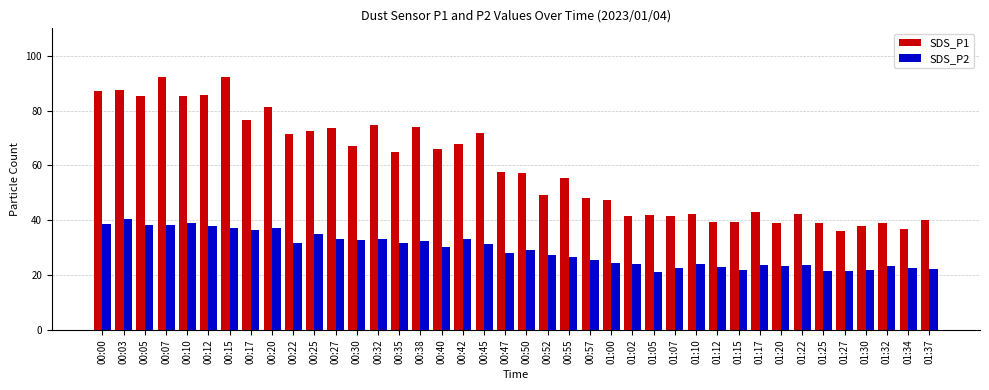

Is it true that SDS_P1 equals 61.6 at 01:25?

False